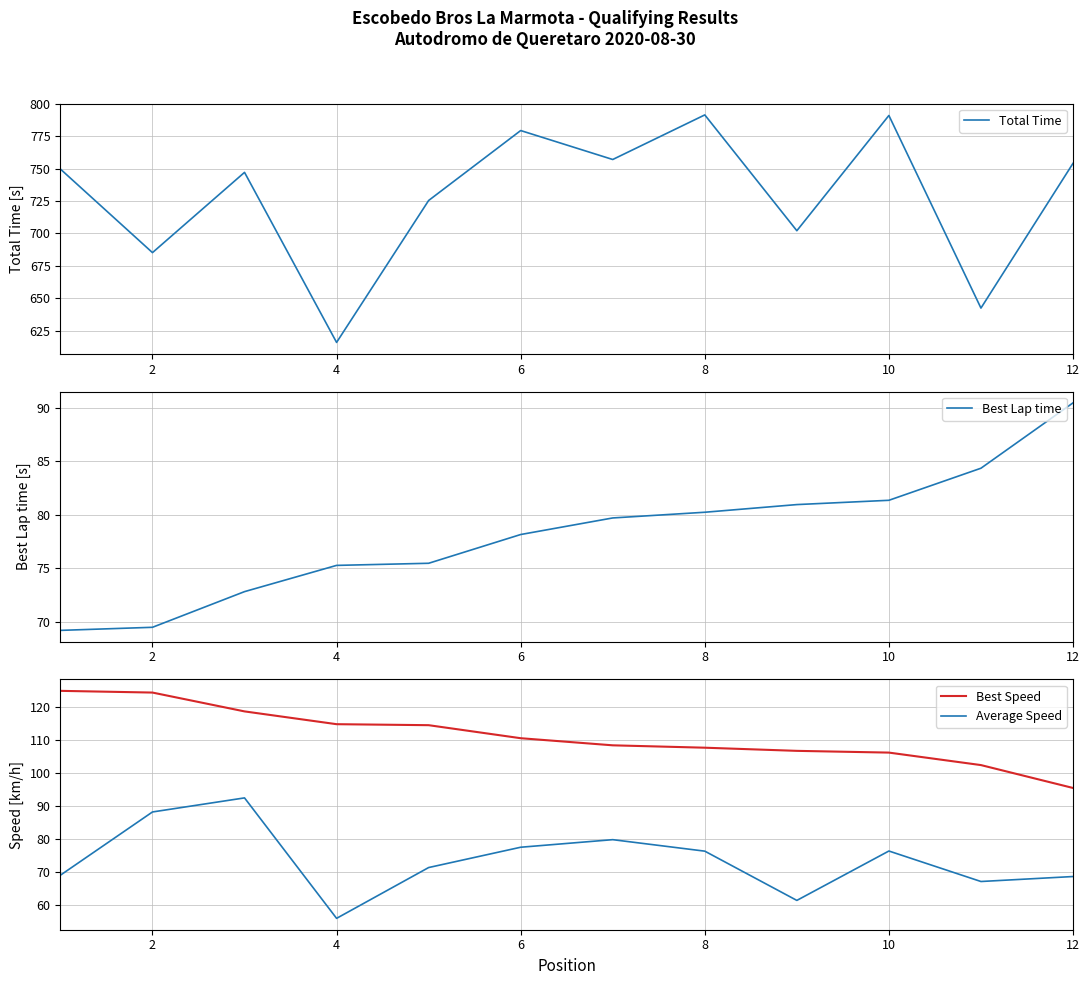

True or false: Best Lap time has more than 0 interior local peaks.

False